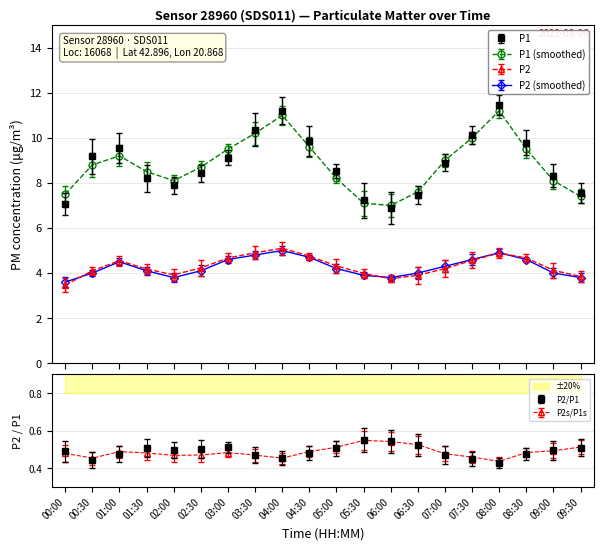

What is the sum of the P1 values at 06:00 and 01:30?

15.1